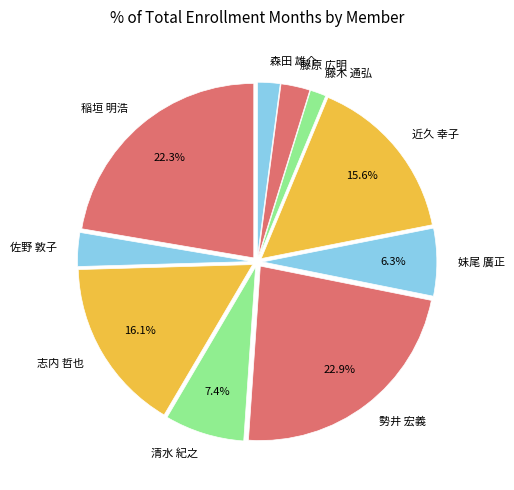

To the nearest percent, what percentage of the pie is 森田 雄介?

2%